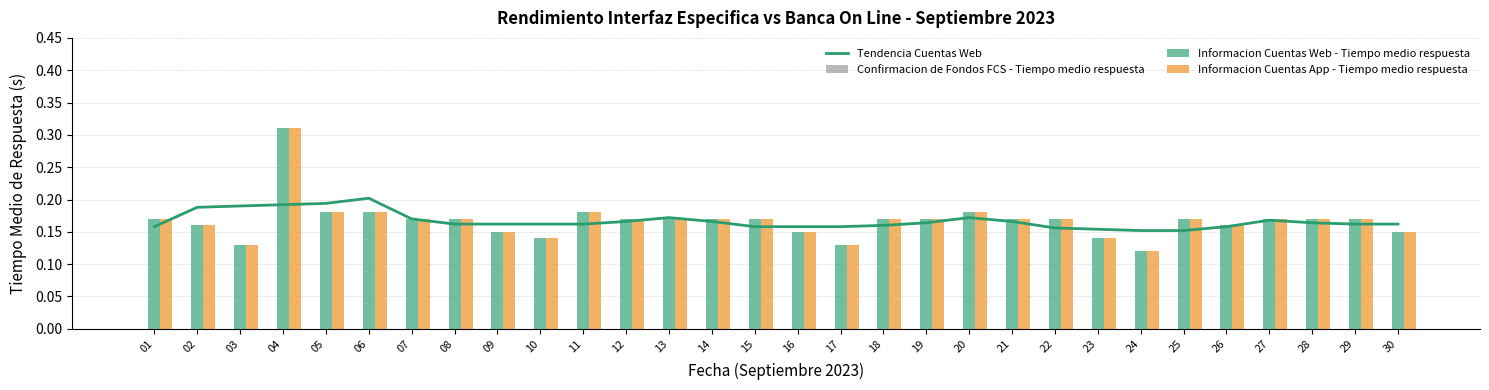

Which series has the widest spread of values?

Informacion Cuentas Web - Tiempo medio respuesta